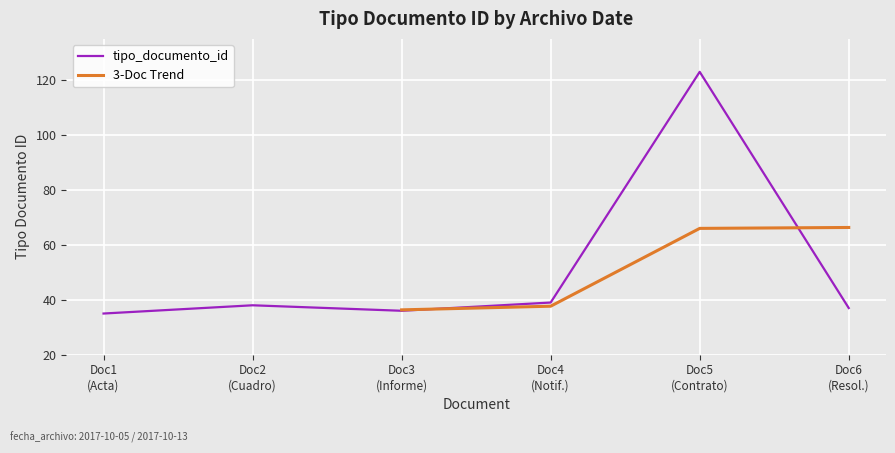

What is the minimum value for tipo_documento_id?

35